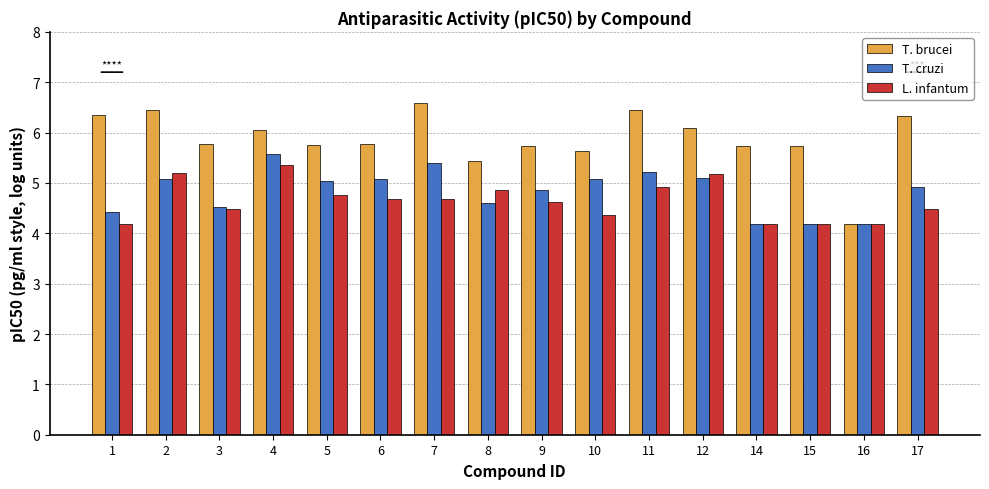

Where does the T. cruzi series first go above 5?

2